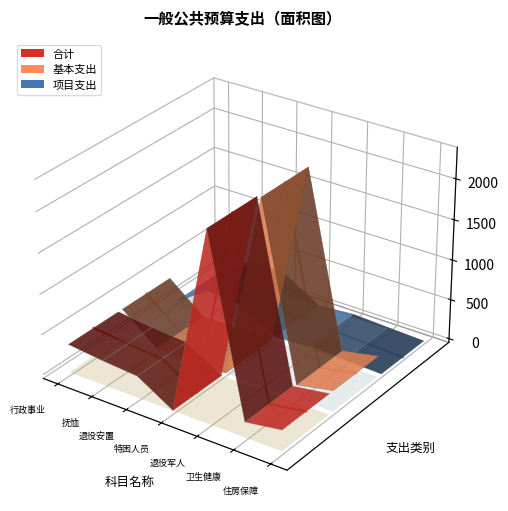

What position from the left is 卫生健康?

6